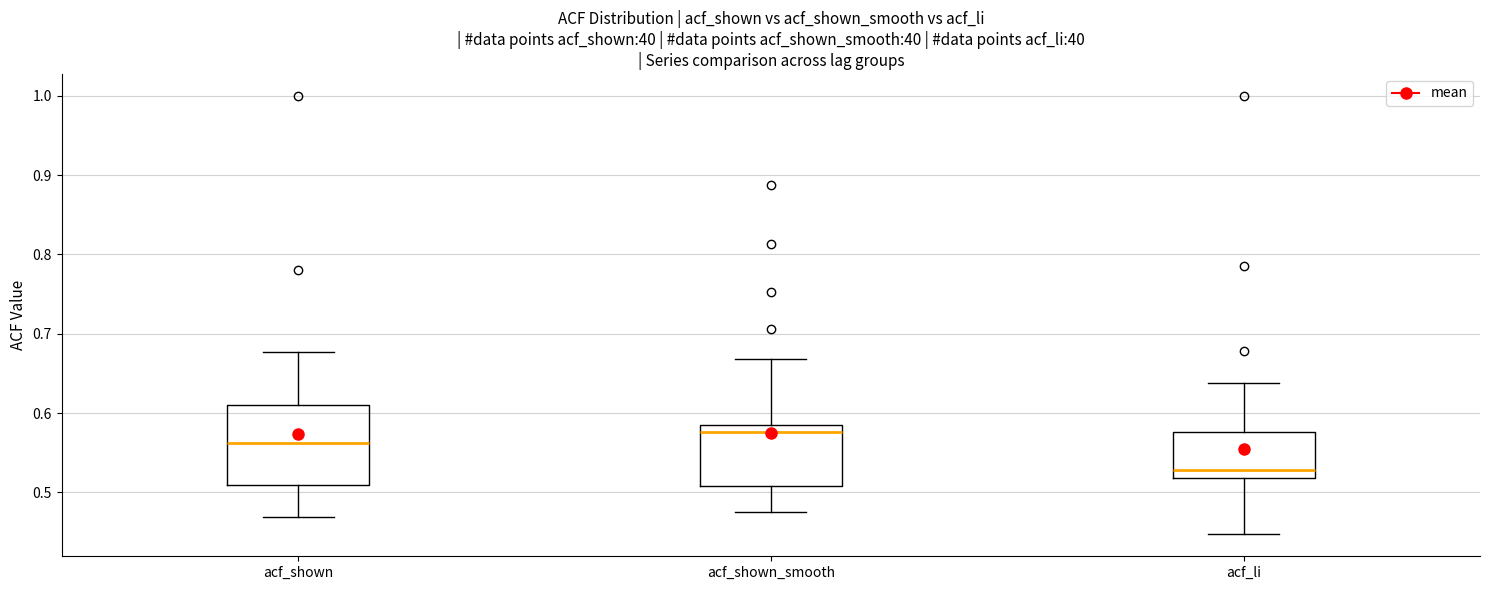

Reading left to right, transcribe this box plot: for each box, give where its median line is, the range the box spans, and where its two whiskers end, as read against the y-axis. The values are not printed on the chart, so give them approximately, as read against the axis.

acf_shown: median 0.56, box 0.51 to 0.61, whiskers 0.47 to 0.68
acf_shown_smooth: median 0.58 (just below the box's upper edge), box 0.51 to 0.58, whiskers 0.48 to 0.67
acf_li: median 0.53, box 0.52 to 0.58, whiskers 0.45 to 0.64